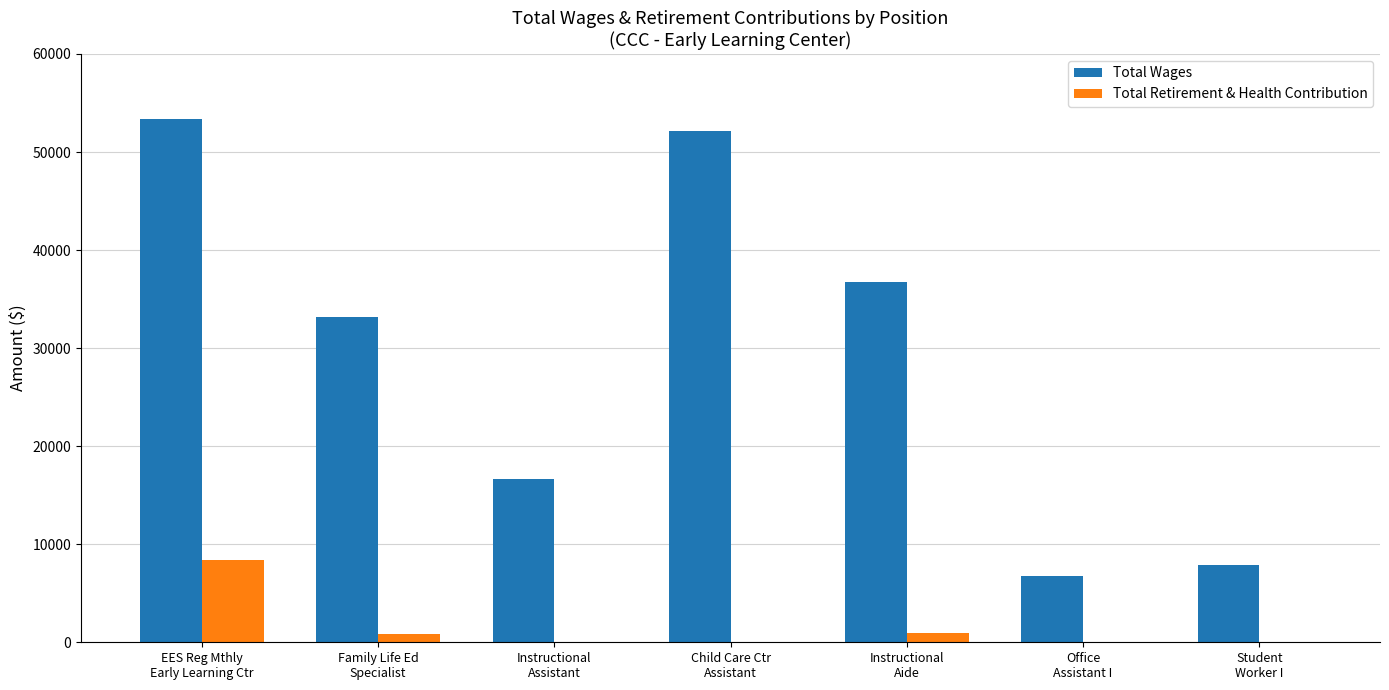

Which label corresponds to the largest value in the chart?

EES Reg Mthly
Early Learning Ctr